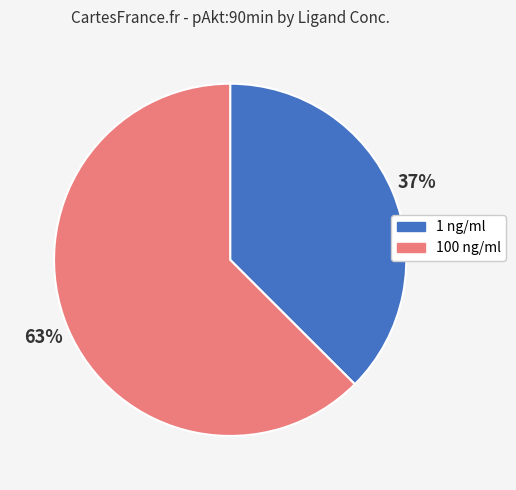

To the nearest percent, what is the average slice percentage?

50%